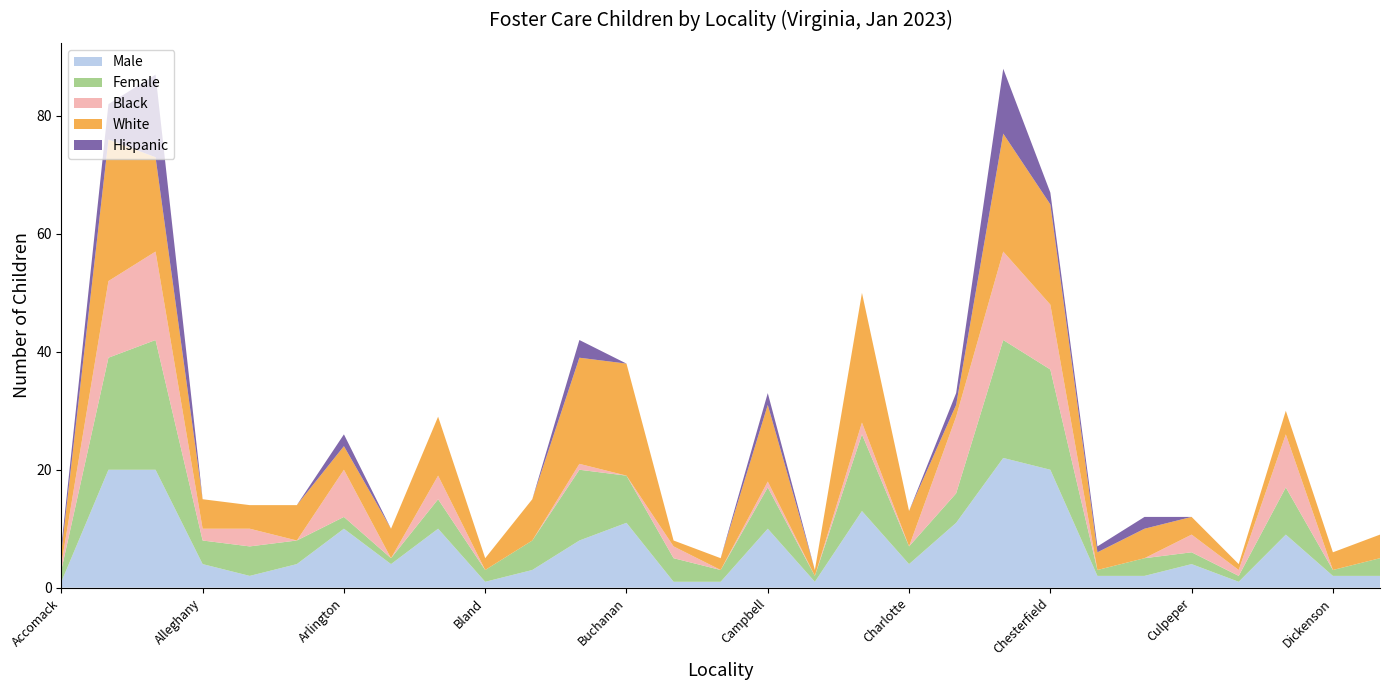

What are all the series names shown in the legend?

Male, Female, Black, White, Hispanic